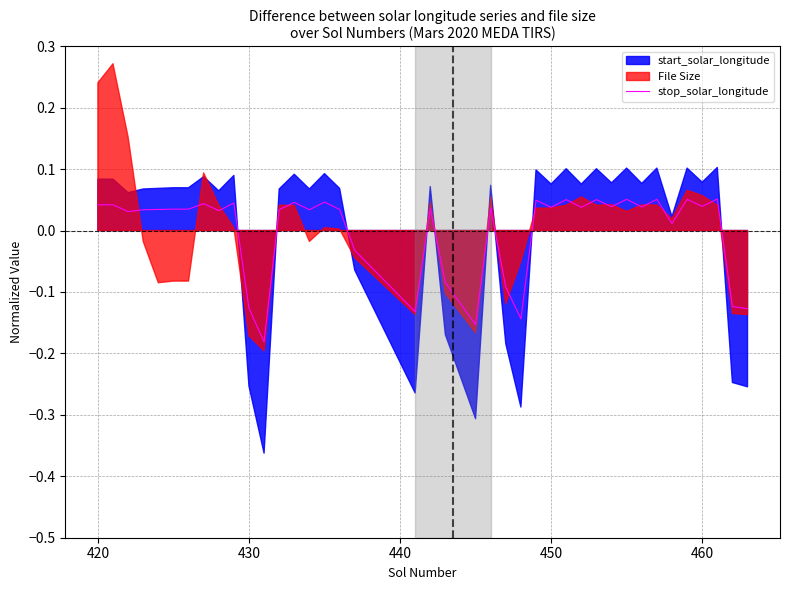

At which label does stop_solar_longitude first exceed 0?

420